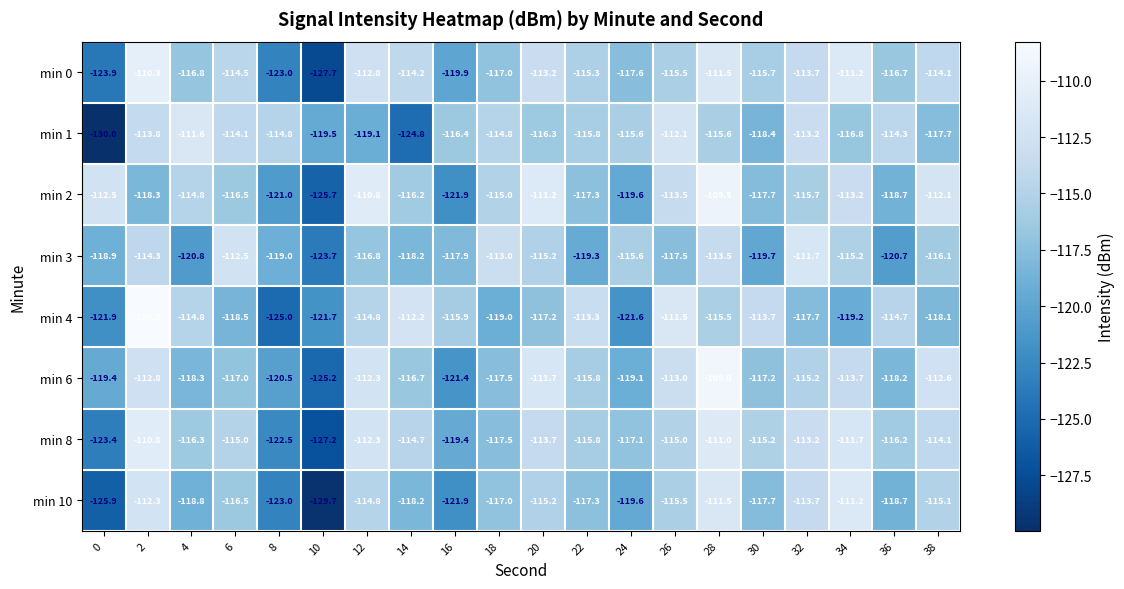

Which series has the largest total across all categories?

min 2